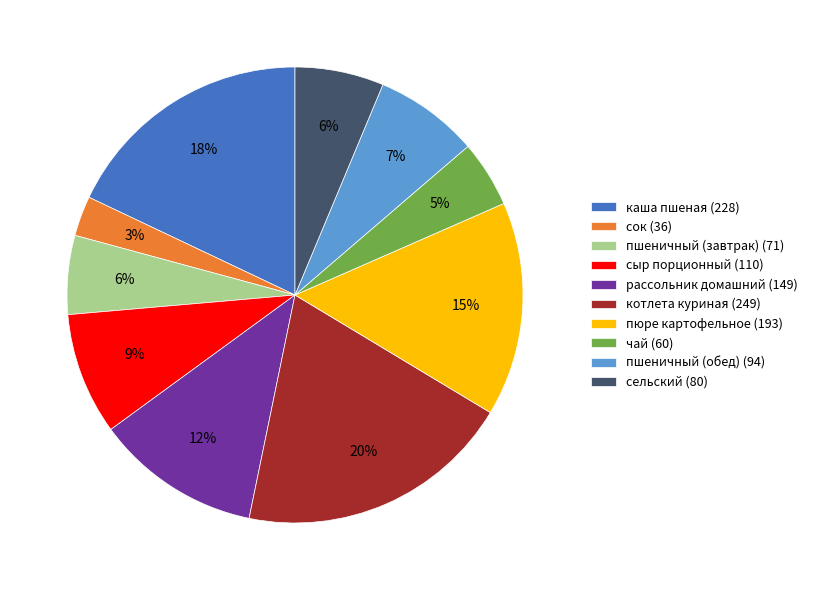

To the nearest percent, what is the difference between the каша пшеная and котлета куриная slice percentages?

2%